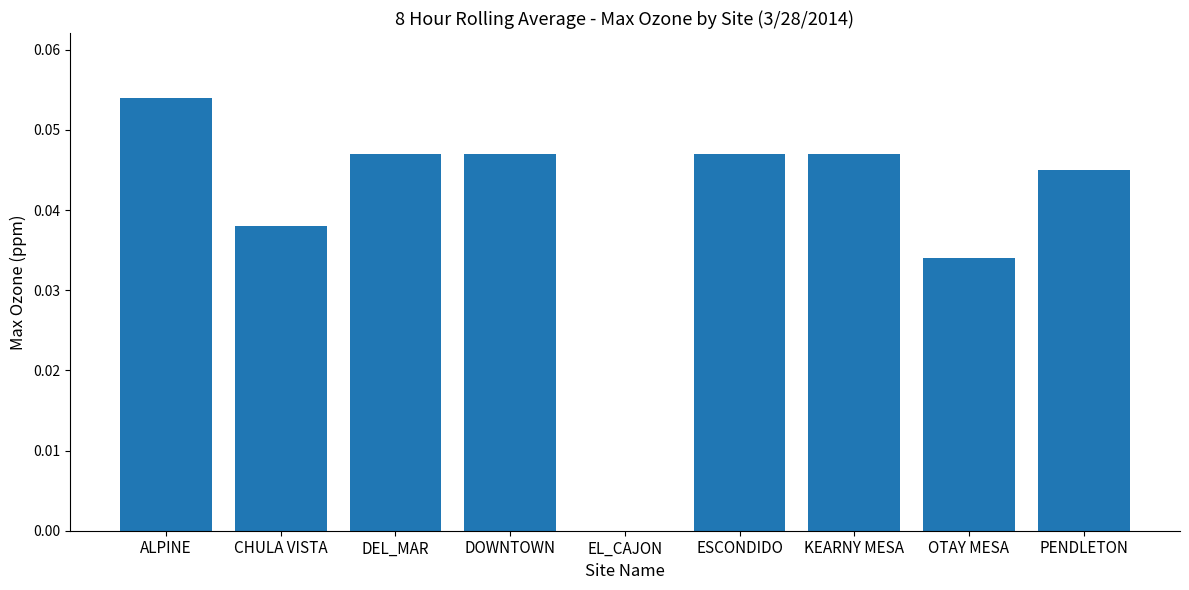

How many values exceed 0?

8